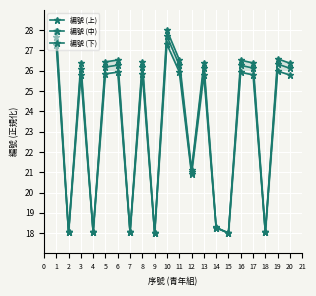

True or false: 編號 (中) and 編號 (上) intersect in this chart.

False